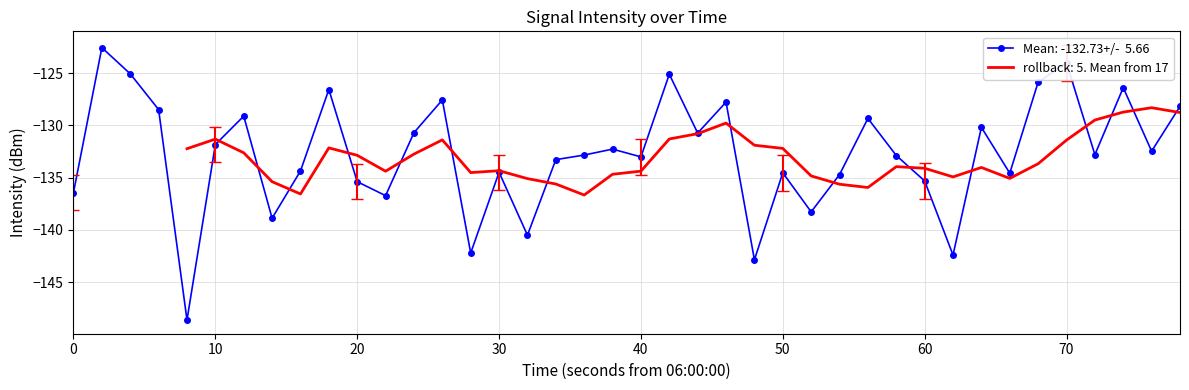

What is the difference between the maximum and second lowest values?

20.3